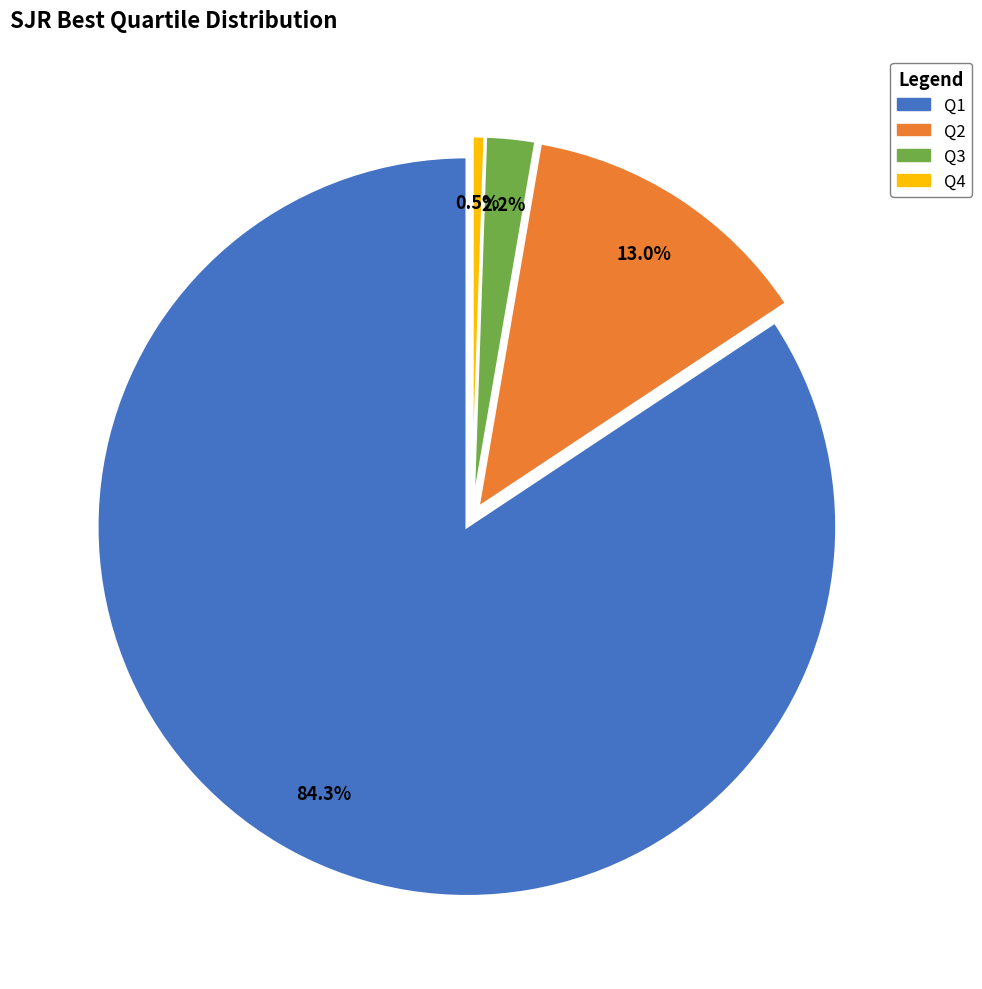

Is Q3 the majority of the pie?

No